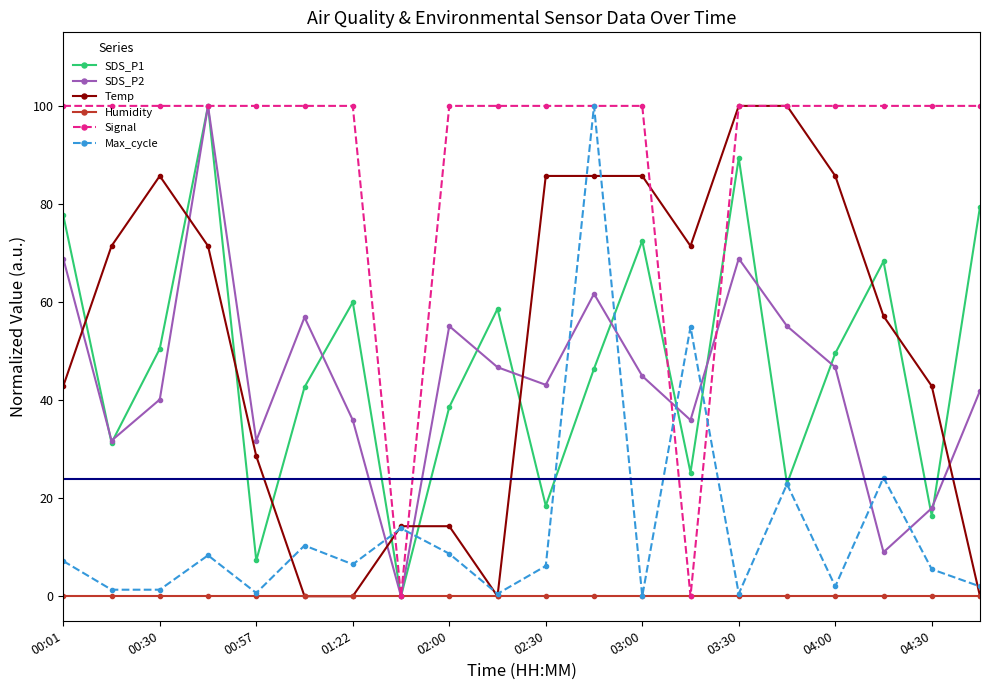

True or false: SDS_P1 has more than 1 interior local peaks.

True